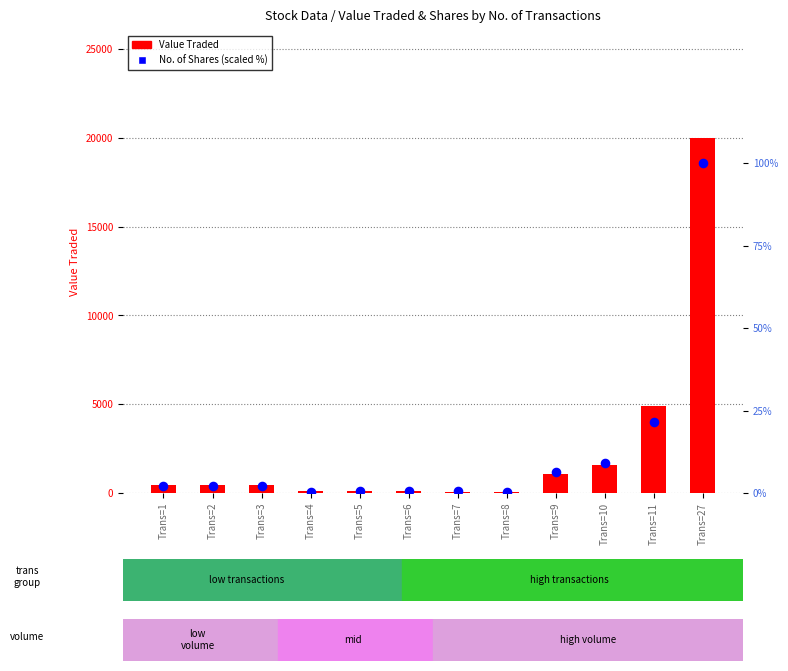

Which series contains the highest Y value?

Value Traded